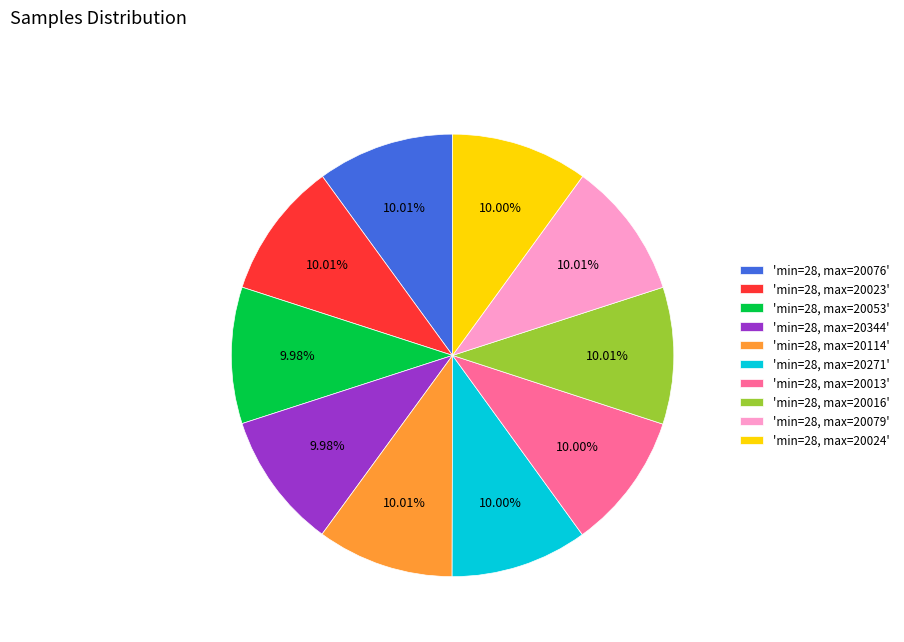

Is there a majority slice in this chart?

No